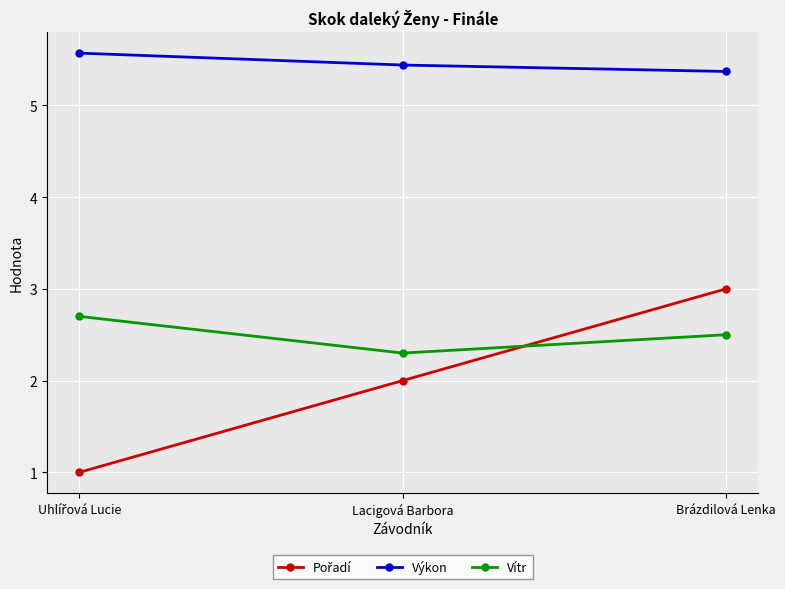

What is the difference between the highest and lowest values at Brázdilová Lenka?

2.9